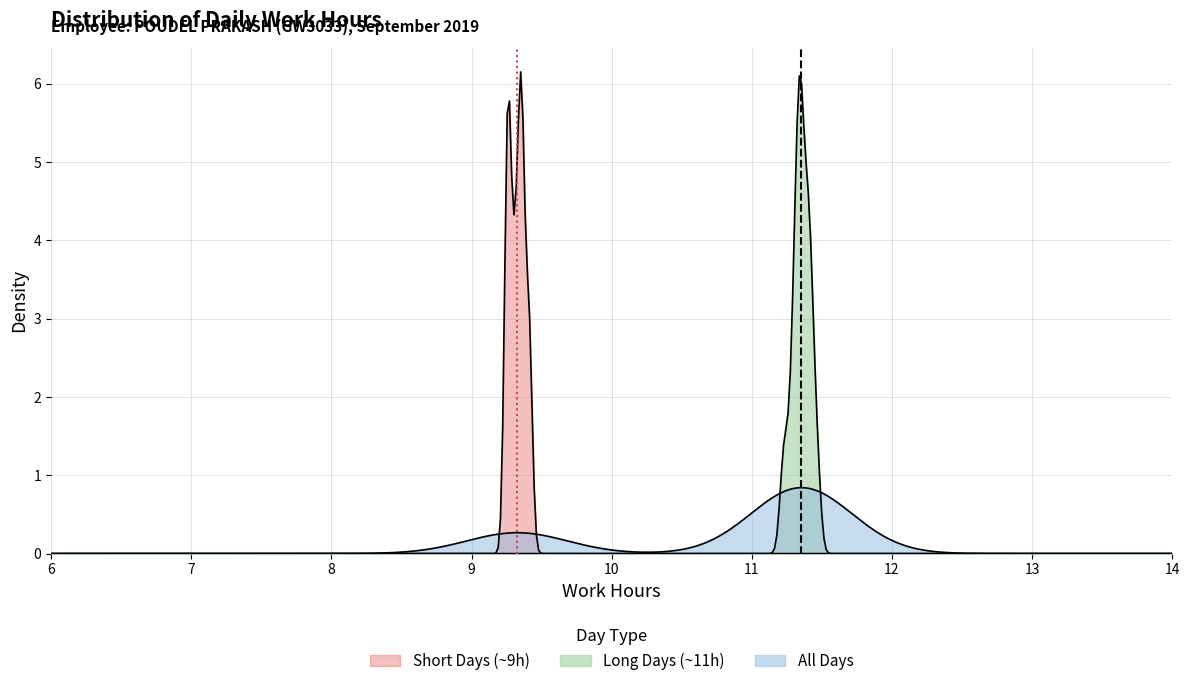

What is the sum of all values?

271.7